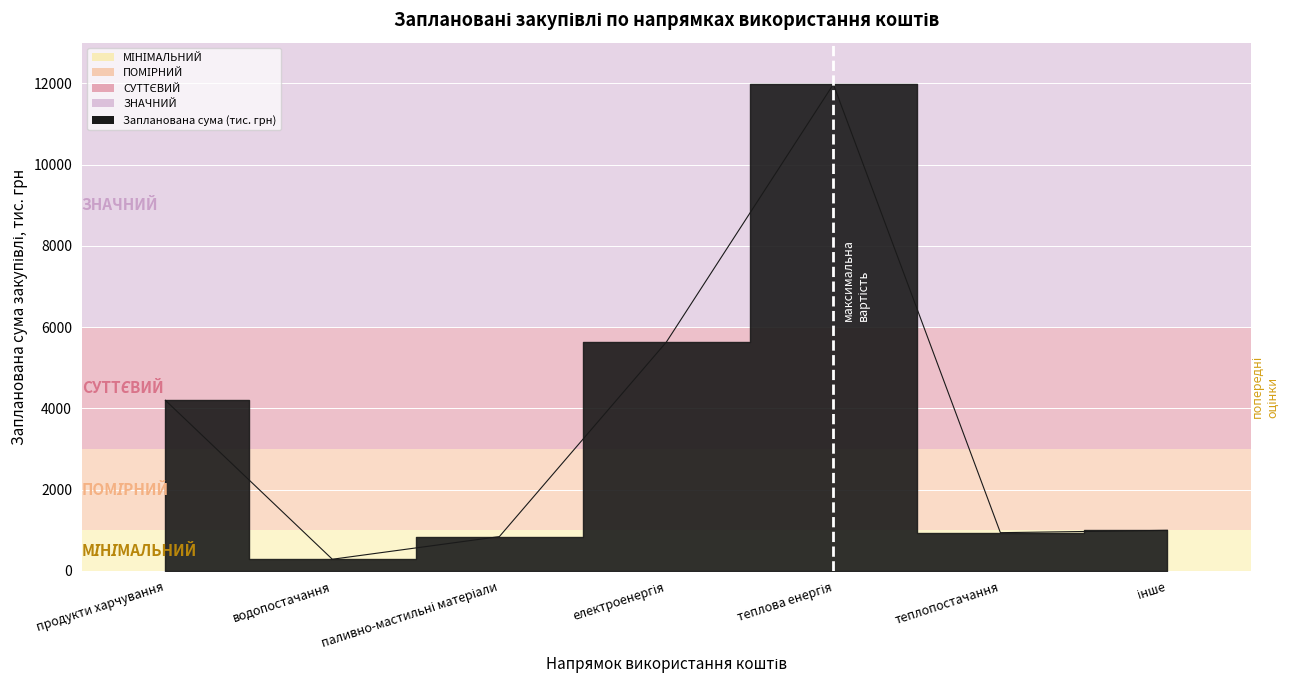

At which category does the data reach its first local peak?

теплова енергія